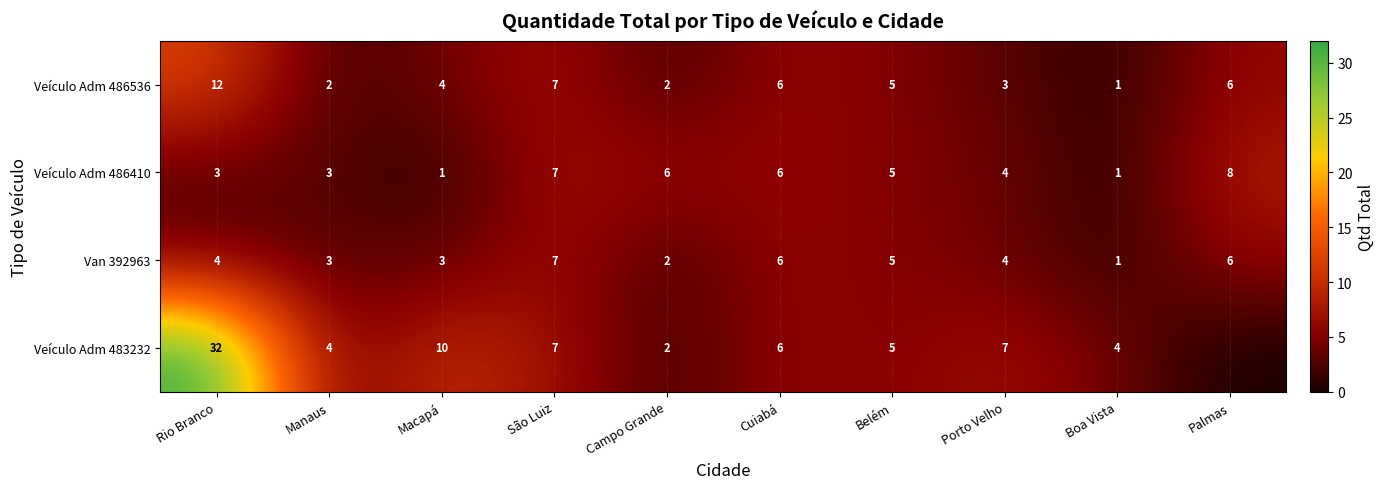

At Macapá, list the series in order from largest to smallest.

Veículo Adm 483232, Veículo Adm 486536, Van 392963, Veículo Adm 486410